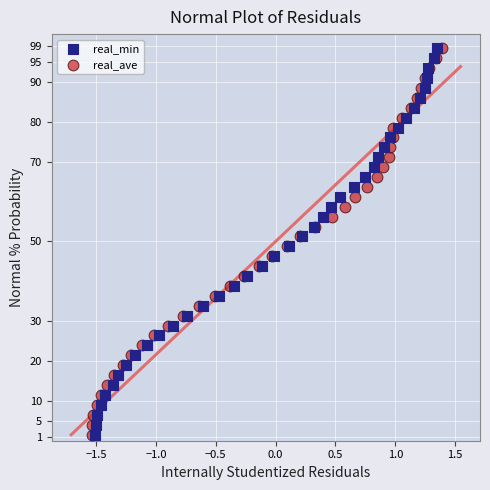

What are all the series names shown in the legend?

real_min, real_ave